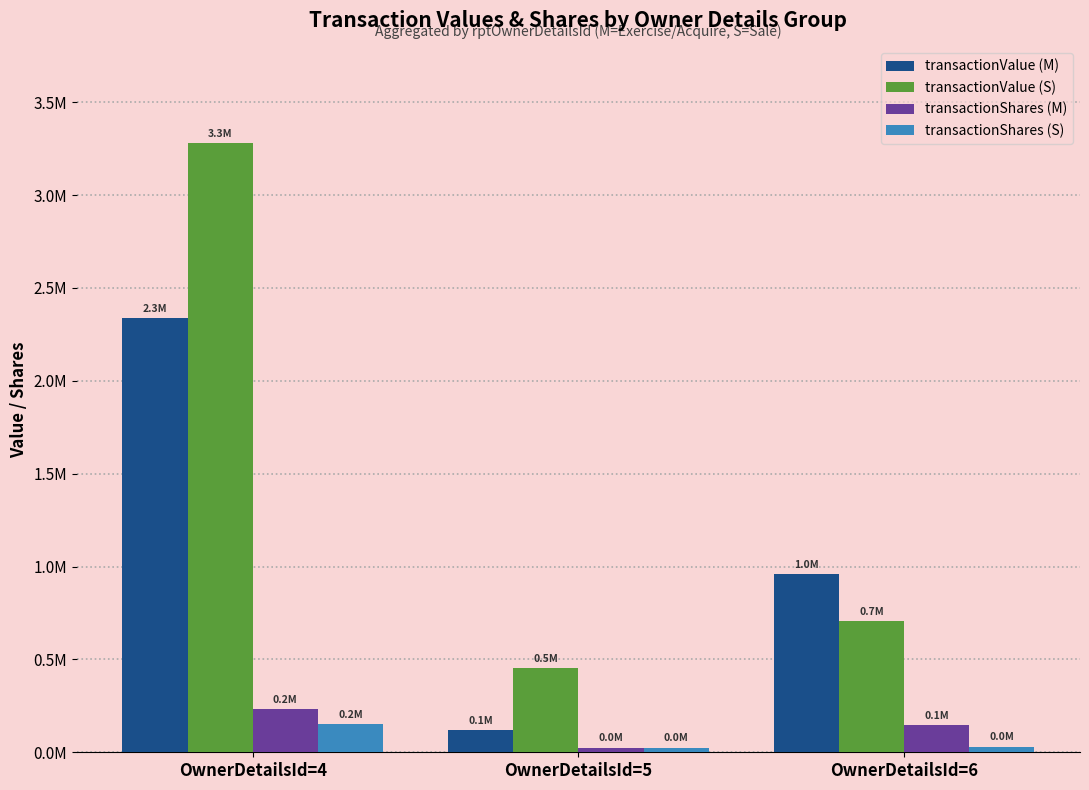

True or false: transactionValue (S) has a value of 708400 at OwnerDetailsId=6.

True